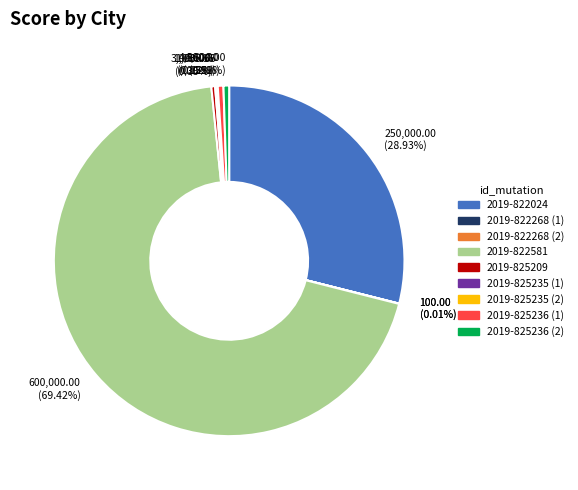

Is 2019-822581 the majority of the pie?

Yes